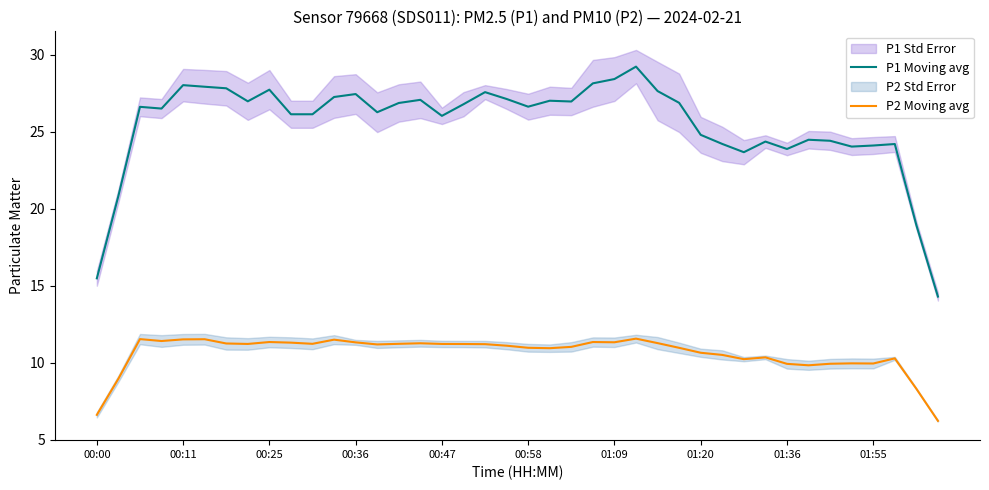

True or false: P2 Moving avg and P1 Moving avg intersect in this chart.

False